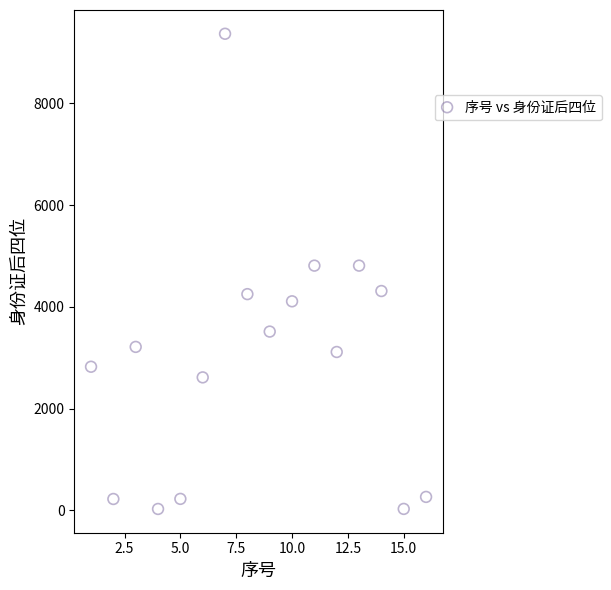

What is the range of Y values (max minus min)?

9339